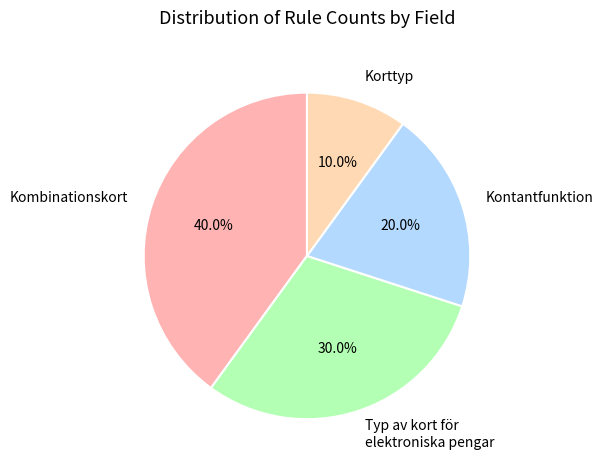

How many segments does this pie chart have?

4